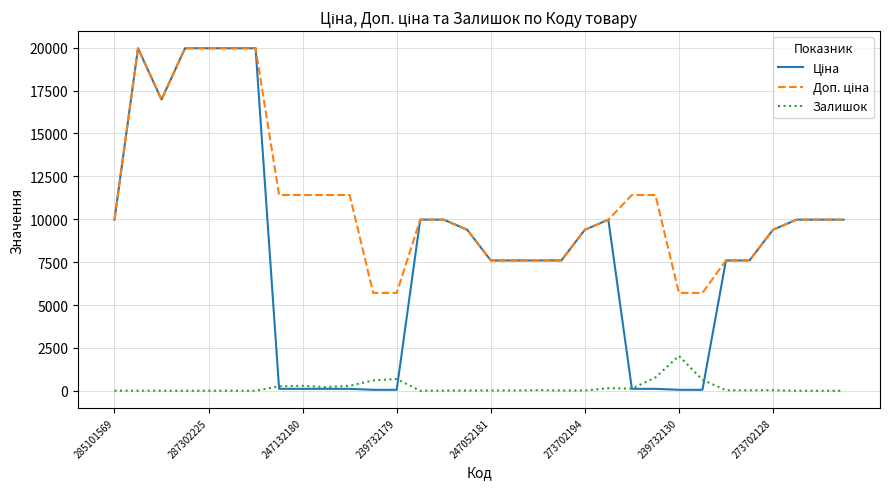

What is the greatest value displayed?

19964.2